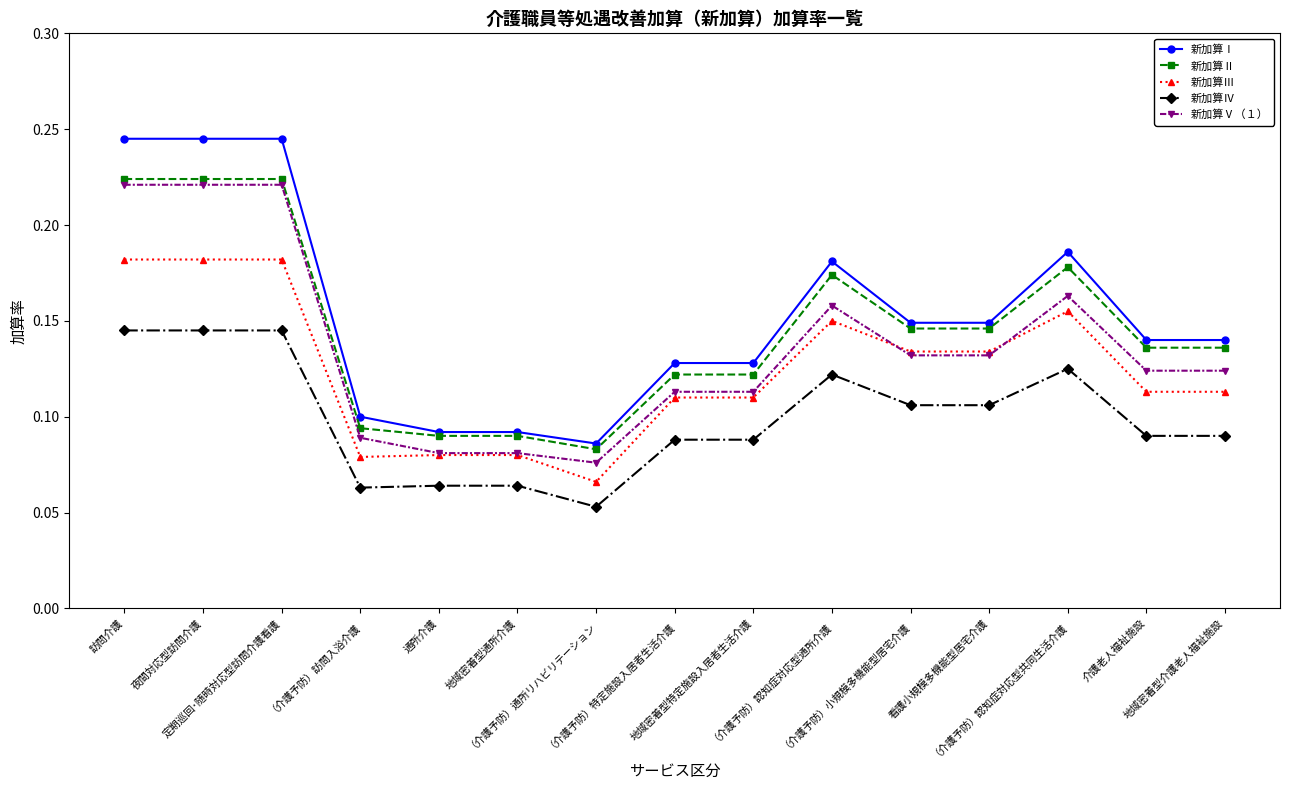

The value of 新加算Ⅳ at 通所介護 is 0.1. True or false?

True